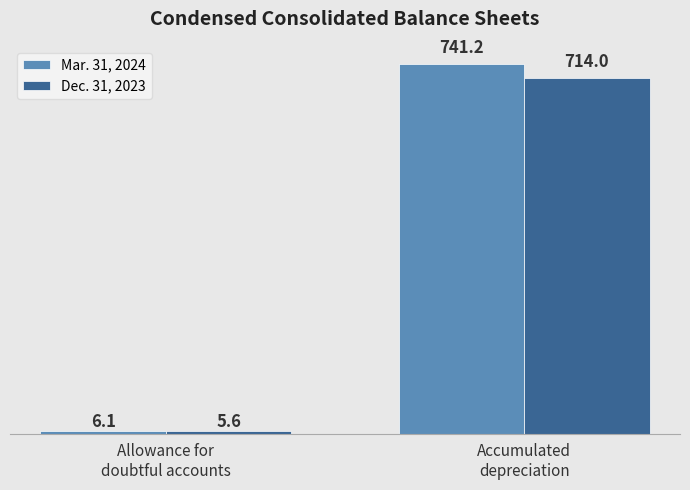

At which category is the sum across all series the highest?

Accumulated
depreciation